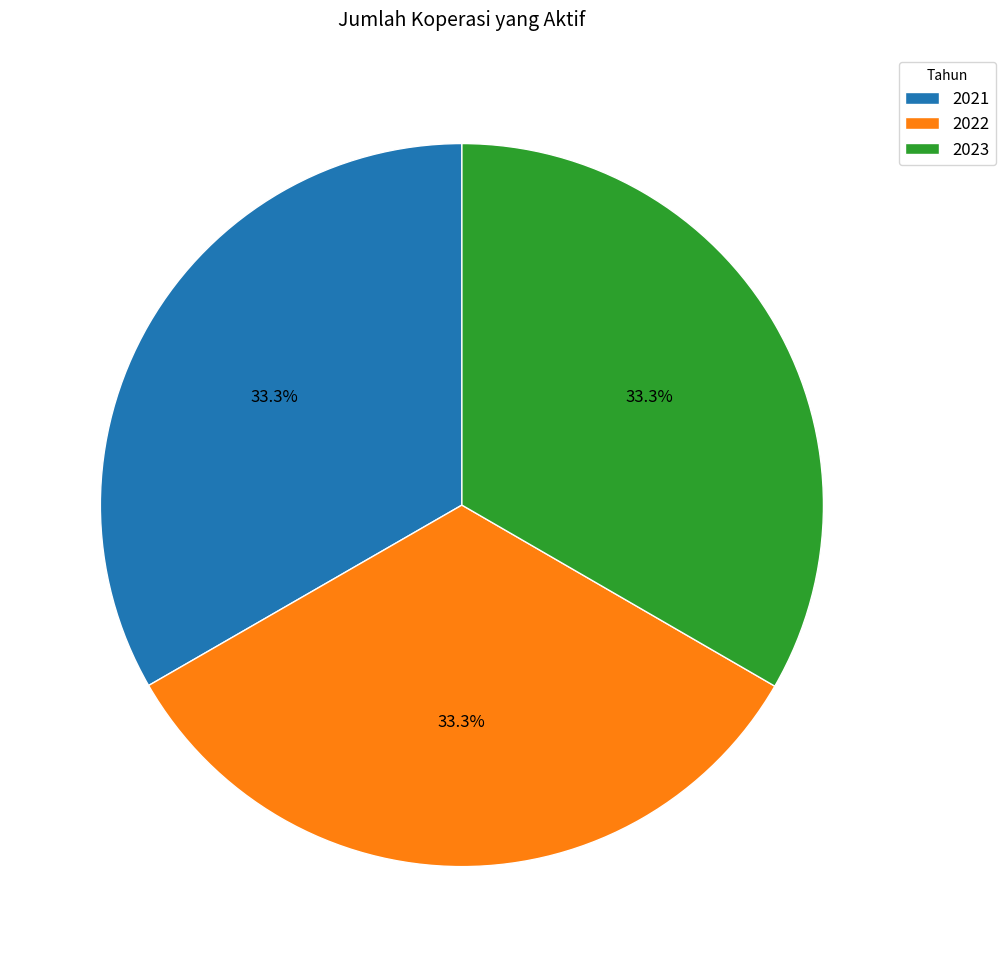

To the nearest percent, what percentage of the pie is 2022?

33%